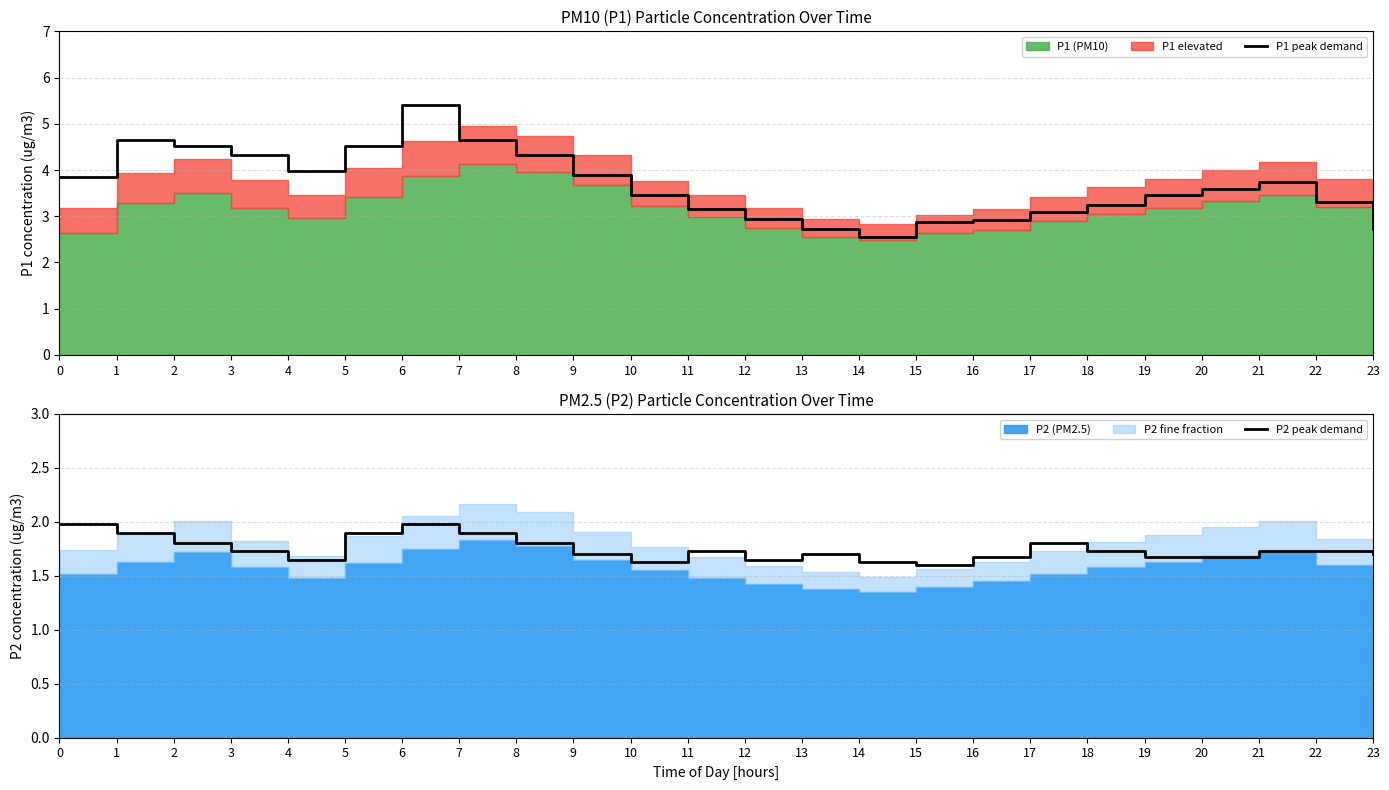

At which label does P1 peak demand reach its peak?

6